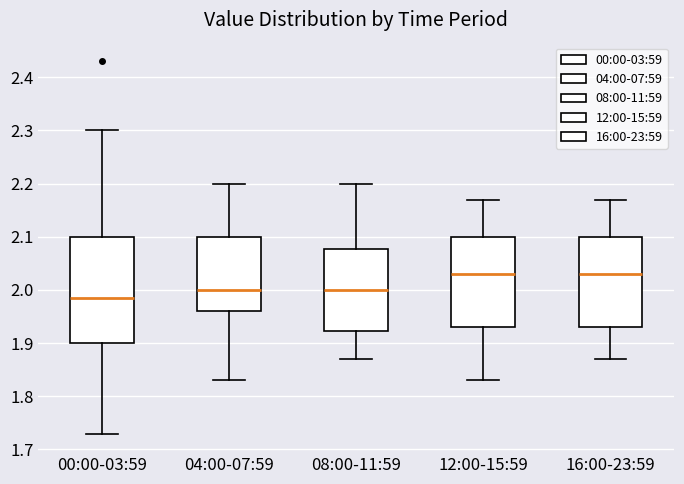

Where is the lower edge of the box for 00:00-03:59 on the y-axis? The values are not printed on the chart, so give them approximately, as read against the axis.

1.90